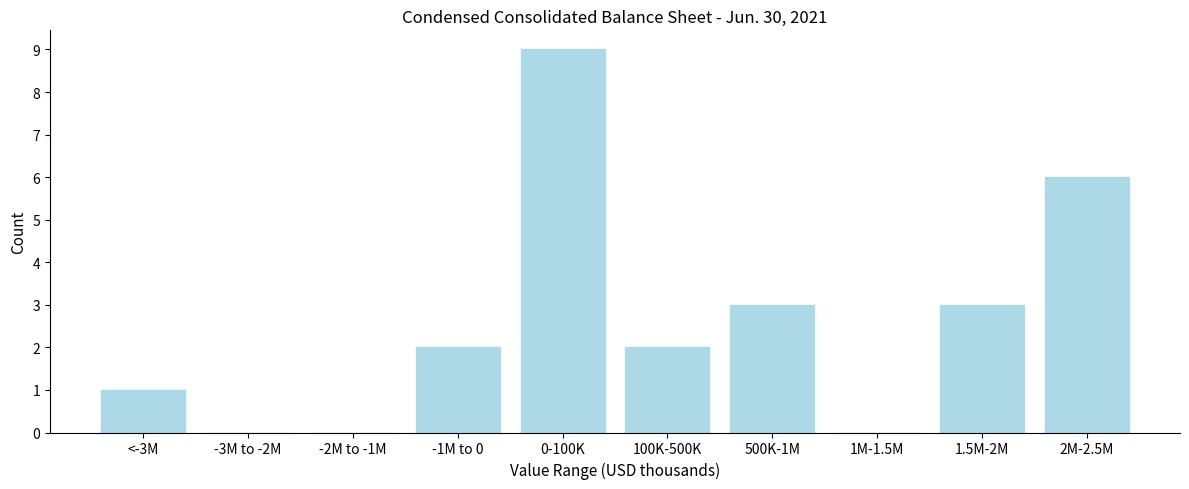

Reading right to left, what are all the values shown in this chart?

2M-2.5M=6	1.5M-2M=3	1M-1.5M=0	500K-1M=3	100K-500K=2	0-100K=9	-1M to 0=2	-2M to -1M=0	-3M to -2M=0	<-3M=1